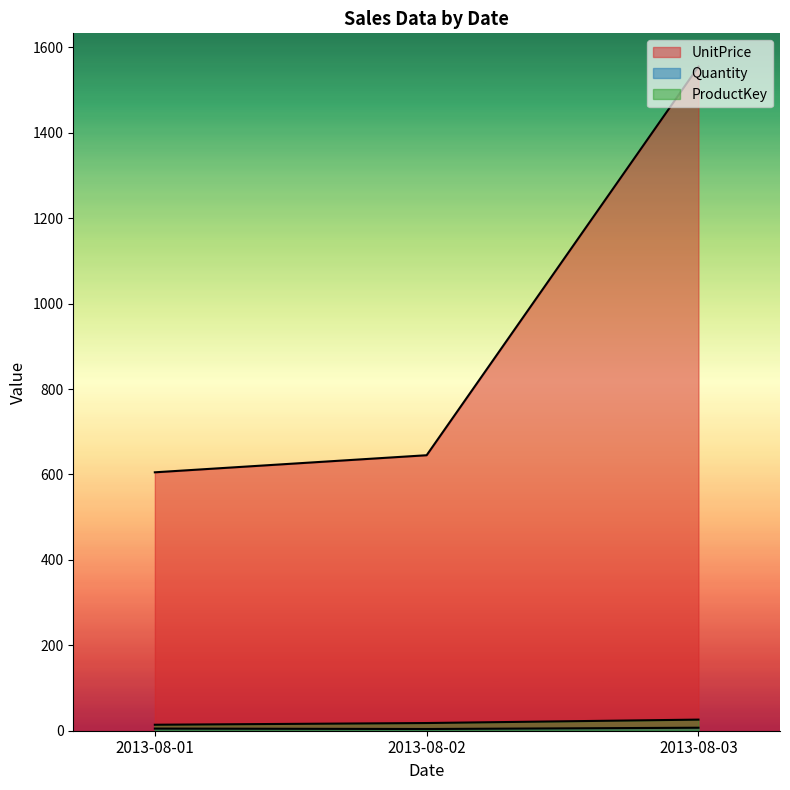

At which label does ProductKey reach its peak?

2013-08-03_4